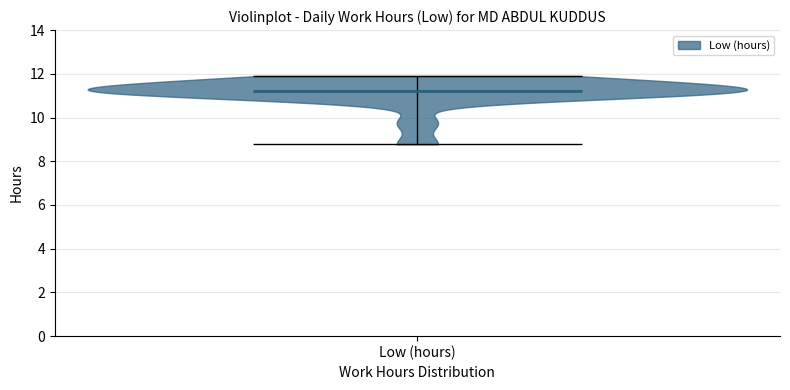

What is the lowest point the violin for Low (hours) reaches on the y-axis? The values are not printed on the chart, so give them approximately, as read against the axis.

8.8